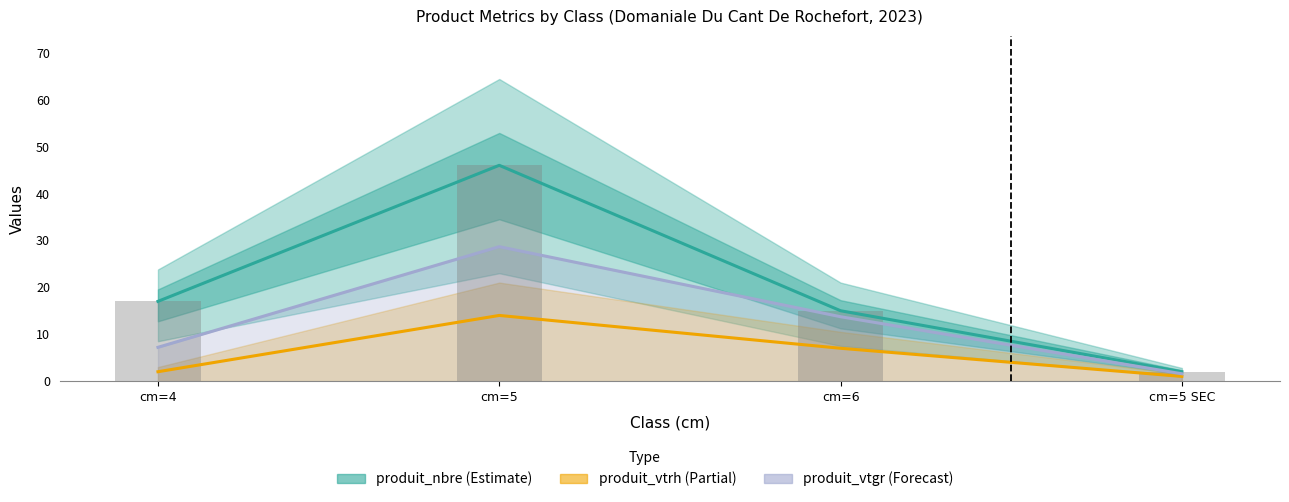

How many groups of bars are there?

4